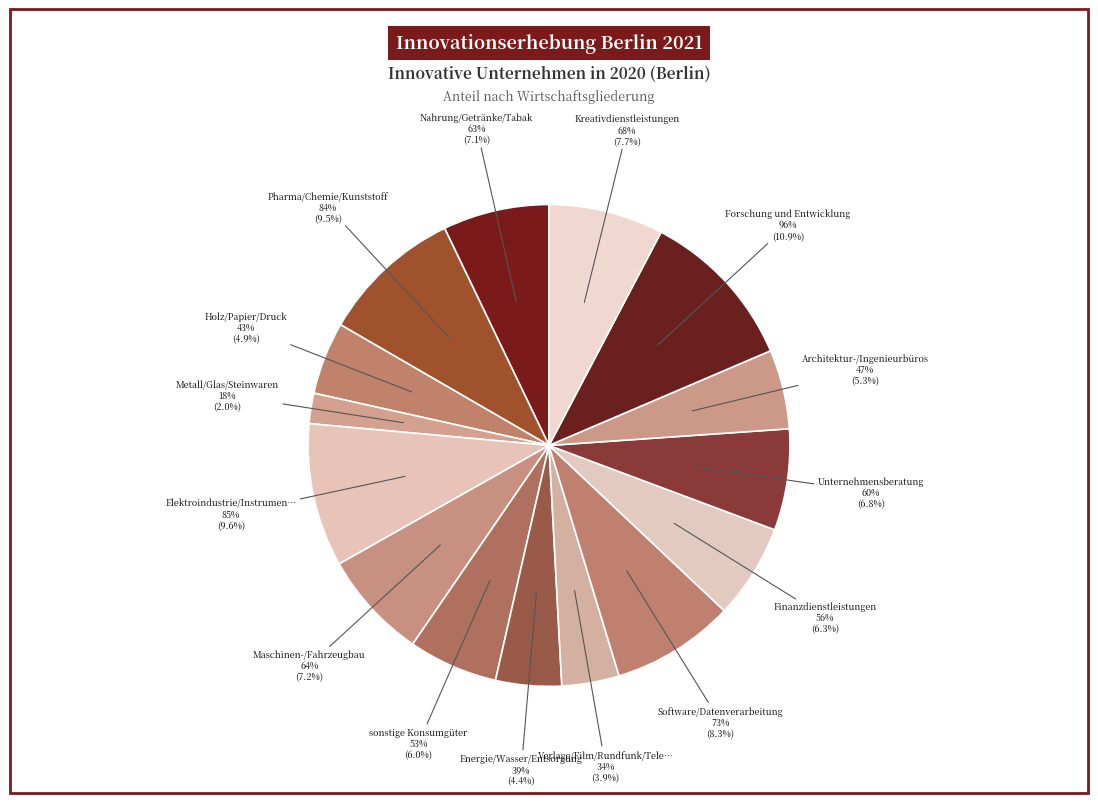

To the nearest percent, what is the combined percentage of Forschung und Entwicklung and Metall/Glas/Steinwaren?

13%